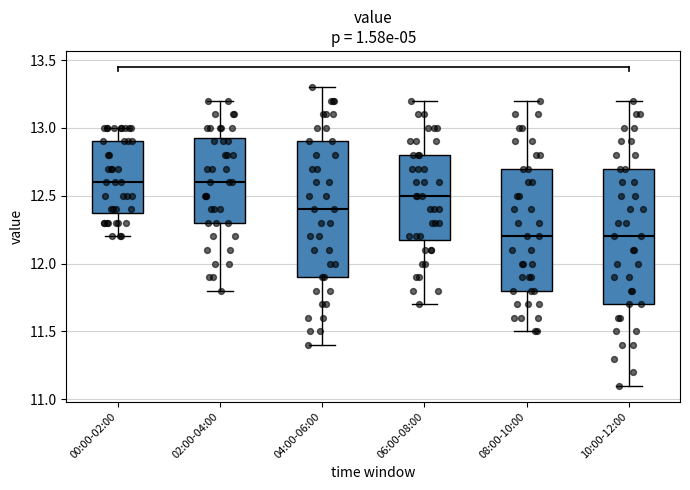

Reading left to right, transcribe this box plot: for each box, give where its median line is, the range the box spans, and where its two whiskers end, as read against the y-axis. The values are not printed on the chart, so give them approximately, as read against the axis.

00:00-02:00: median 12.60, box 12.40 to 12.90, whiskers 12.20 to 13.00
02:00-04:00: median 12.60, box 12.30 to 12.95, whiskers 11.80 to 13.20
04:00-06:00: median 12.40, box 11.90 to 12.90, whiskers 11.40 to 13.30
06:00-08:00: median 12.50, box 12.20 to 12.80, whiskers 11.70 to 13.20
08:00-10:00: median 12.20, box 11.80 to 12.70, whiskers 11.50 to 13.20
10:00-12:00: median 12.20, box 11.70 to 12.70, whiskers 11.10 to 13.20